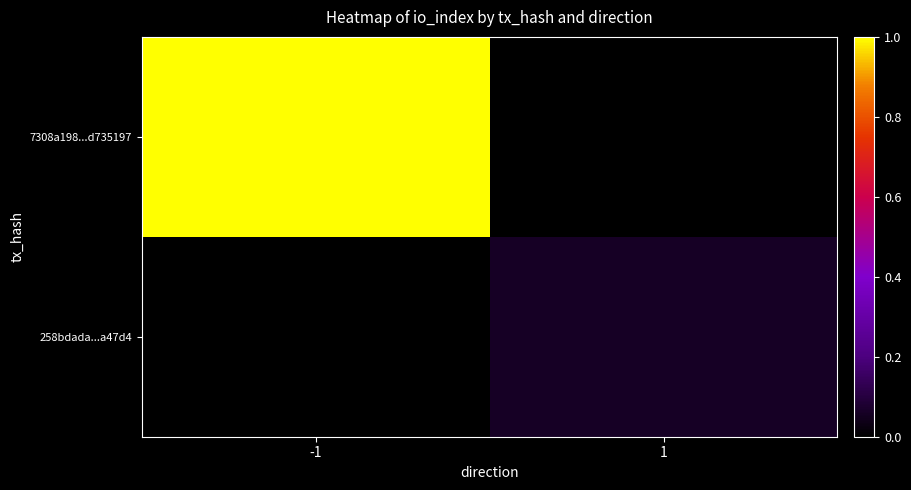

Reading left to right, what are all the values shown in this chart?

7308a198...d735197: -1=1.0	1=0.0
258bdada...a47d4: -1=0.0	1=0.1